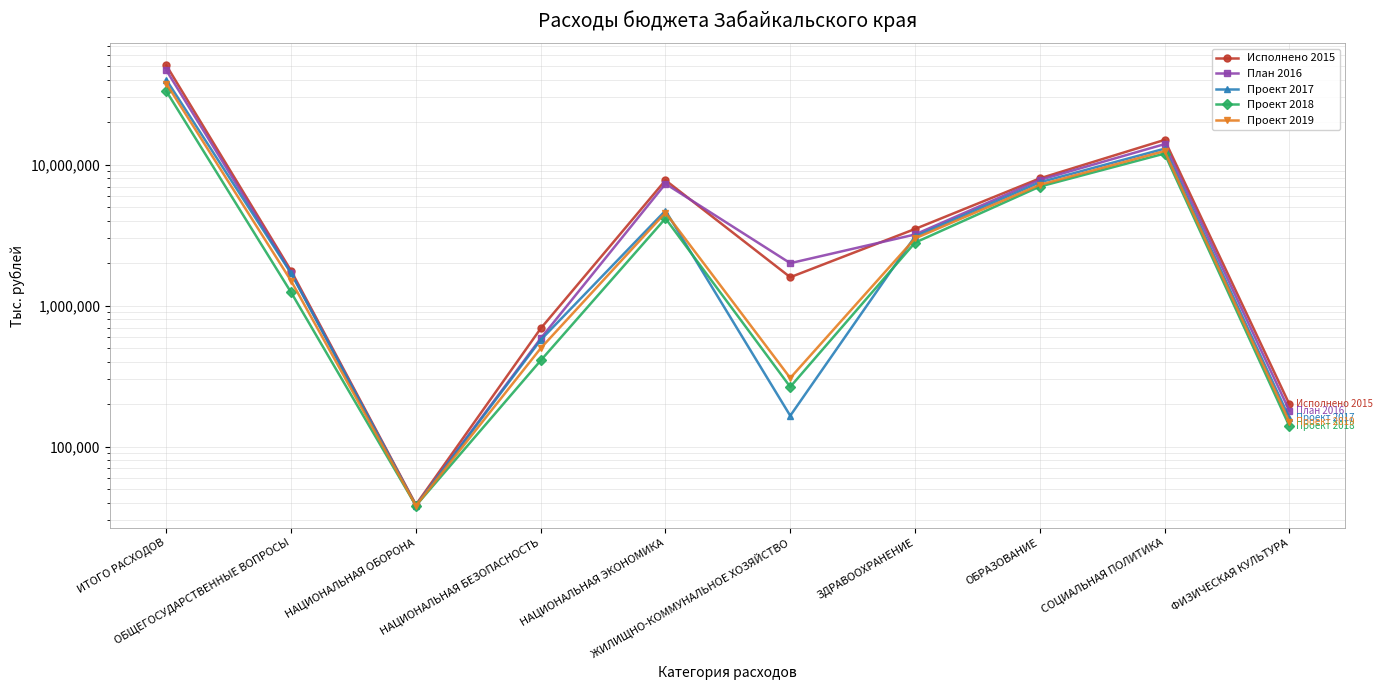

At how many categories does at least one series exceed 33819709?

1